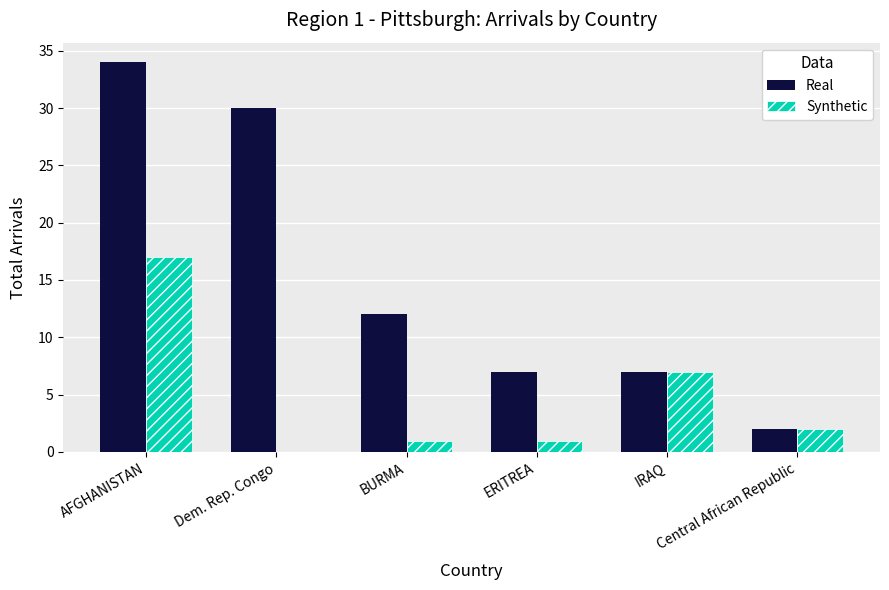

How many positive values does the Synthetic series have?

5